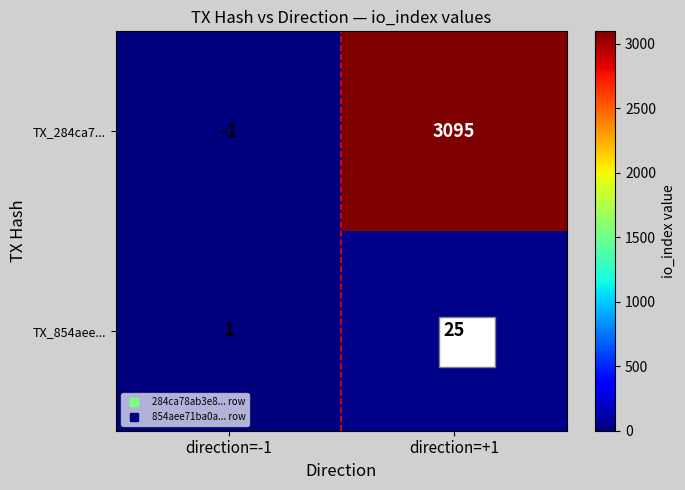

Rank the series by their average value, from highest to lowest.

TX_284ca7..., TX_854aee...